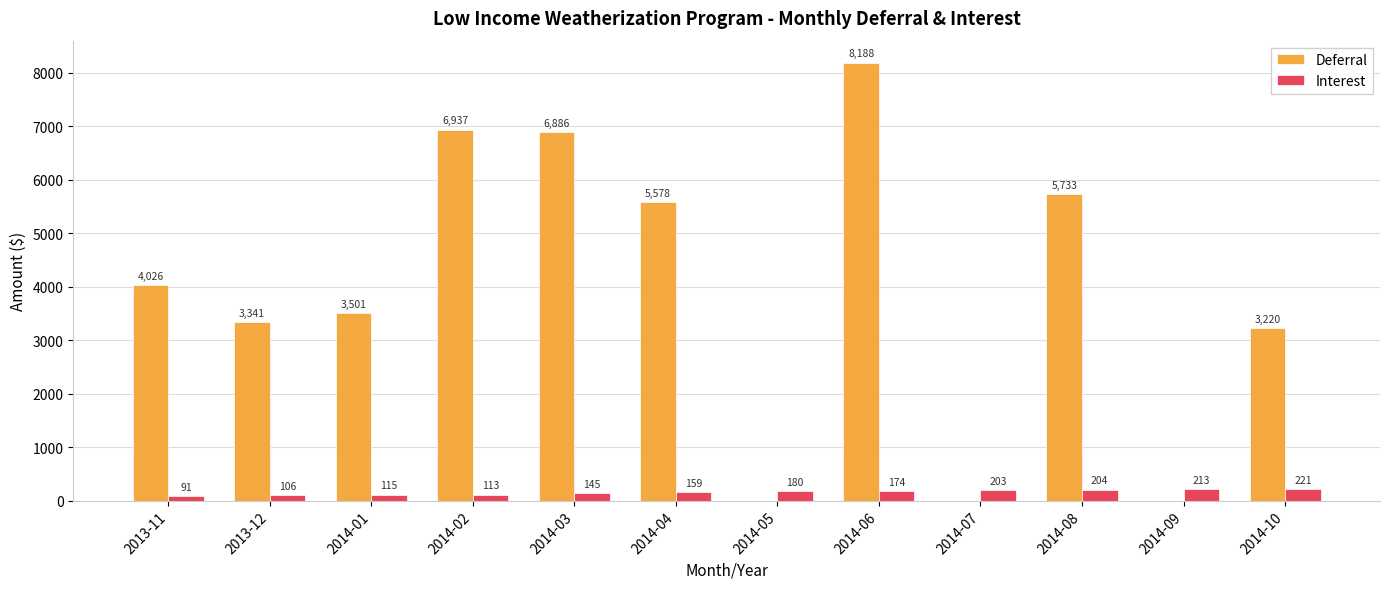

Between 2014-02 and 2014-03, which series saw the biggest shift?

Deferral